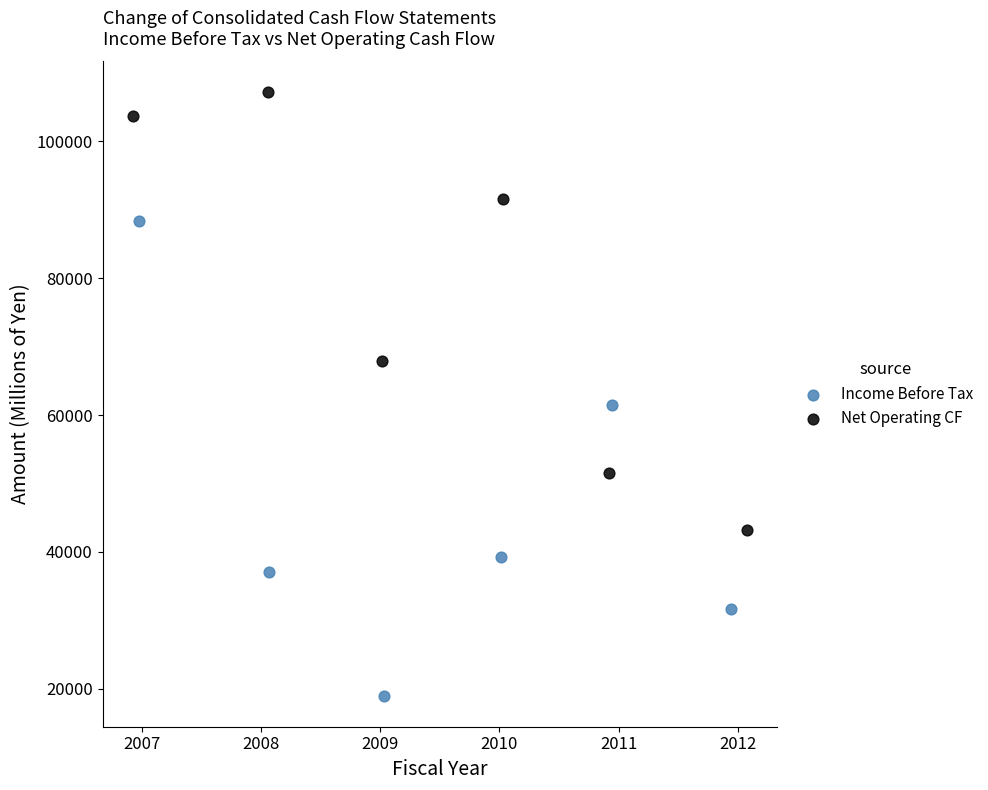

Which series has the largest Y range (max minus min)?

Income Before Tax